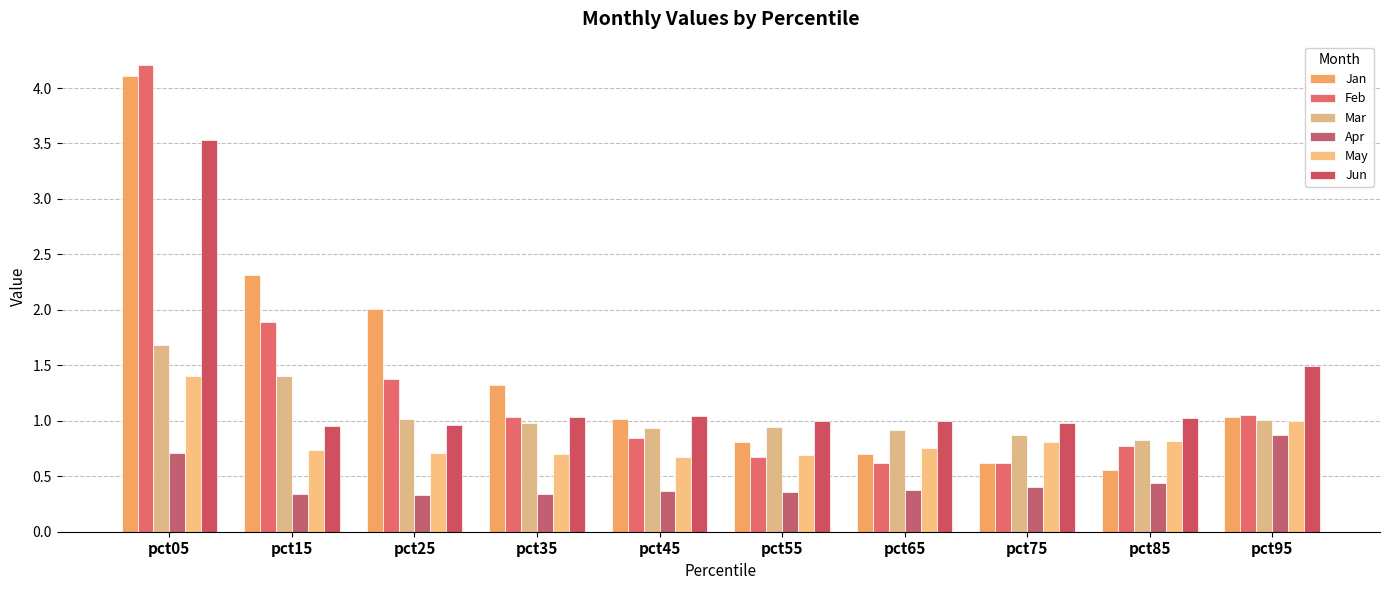

What is the minimum value for Feb?

0.6